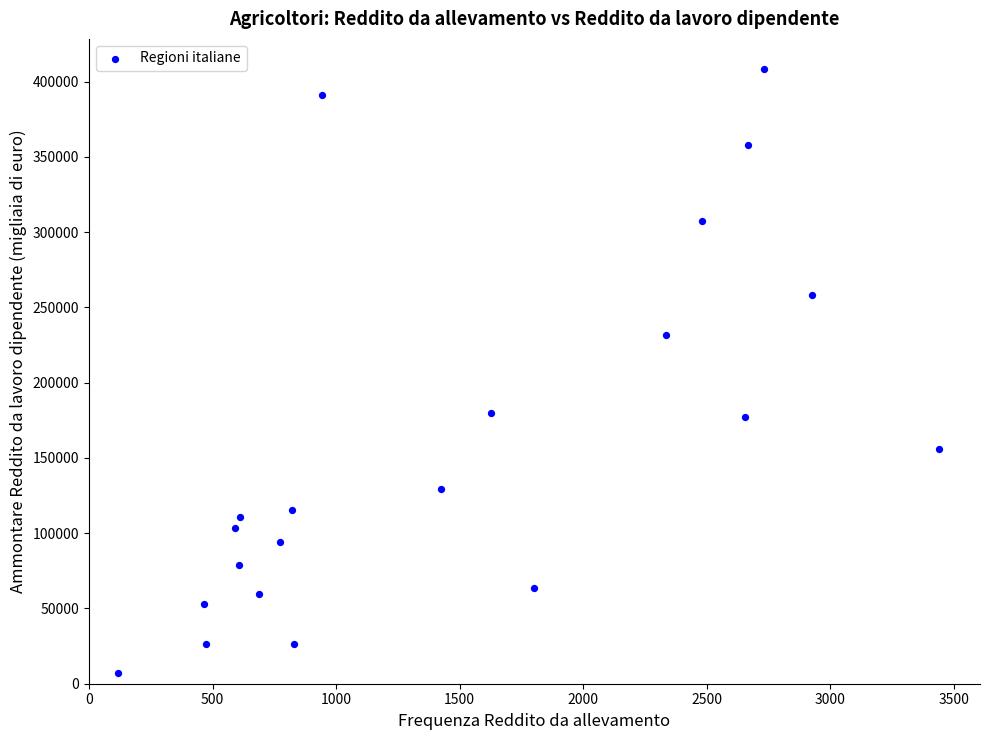

What is the range of Y values (max minus min)?

401181